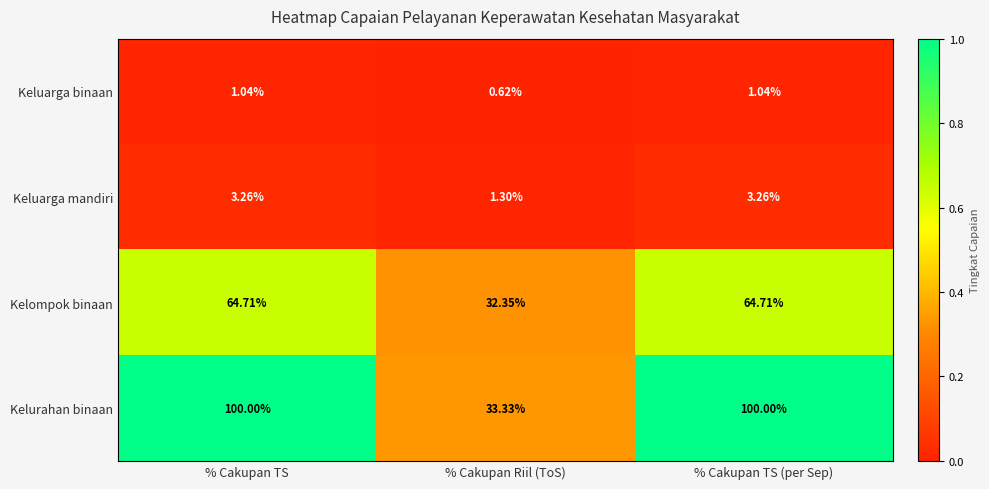

Which series has the largest total across all categories?

Kelurahan binaan